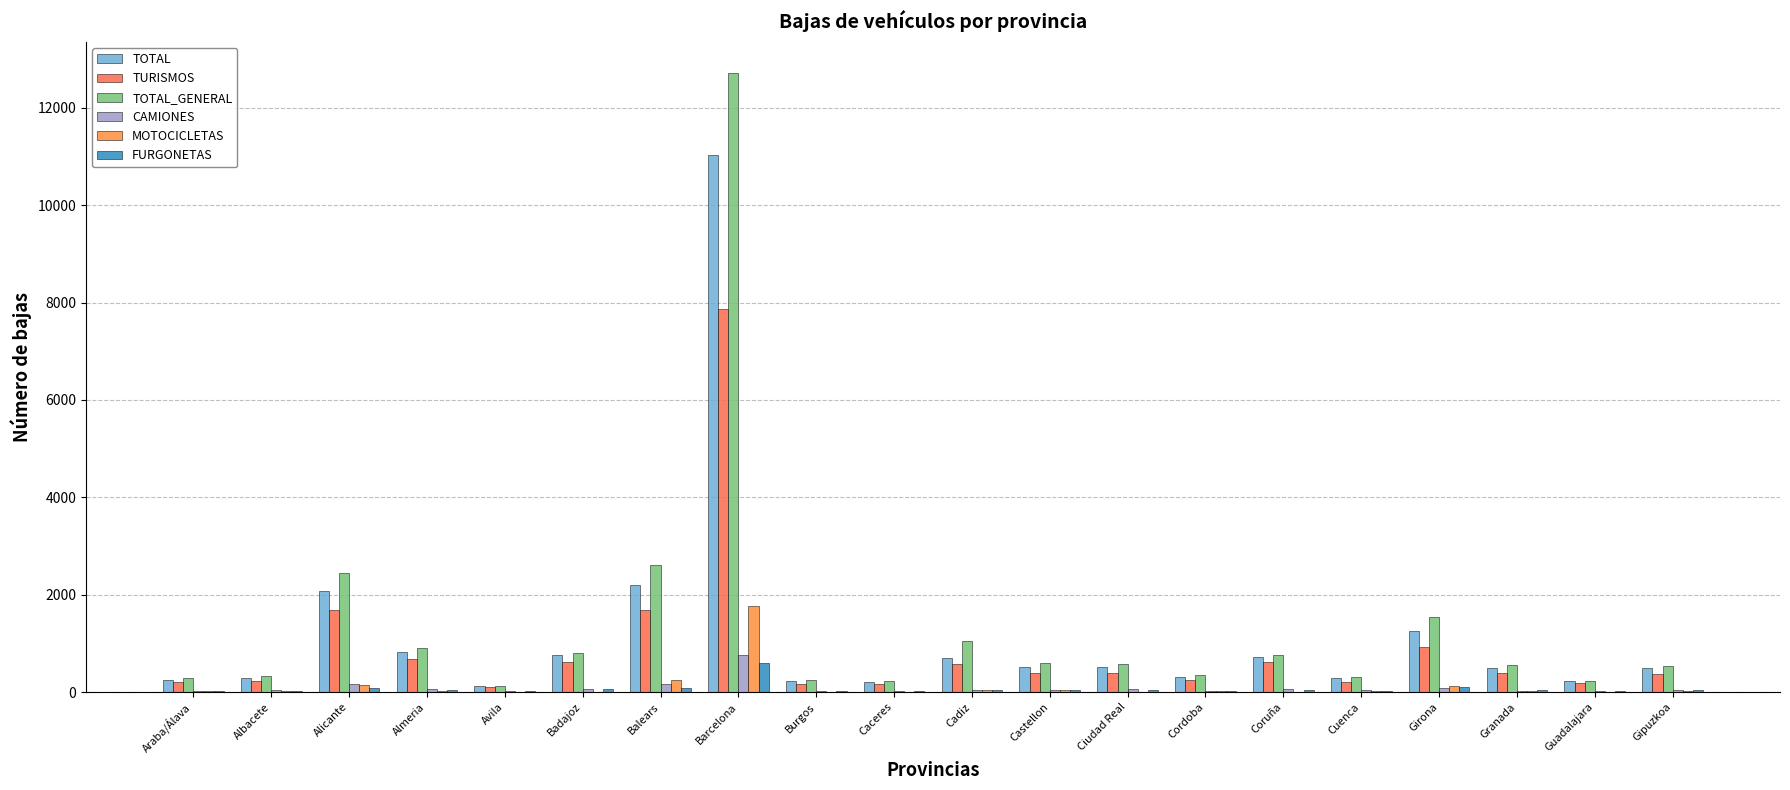

How many groups of bars are there?

20